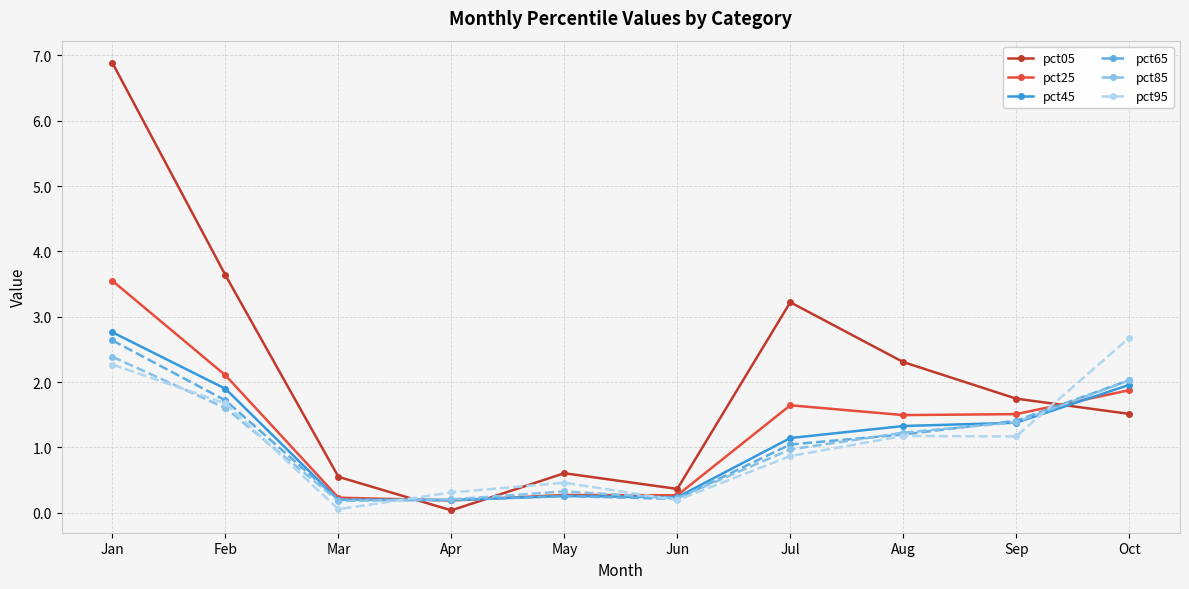

Which series has the largest range (max minus min)?

pct05